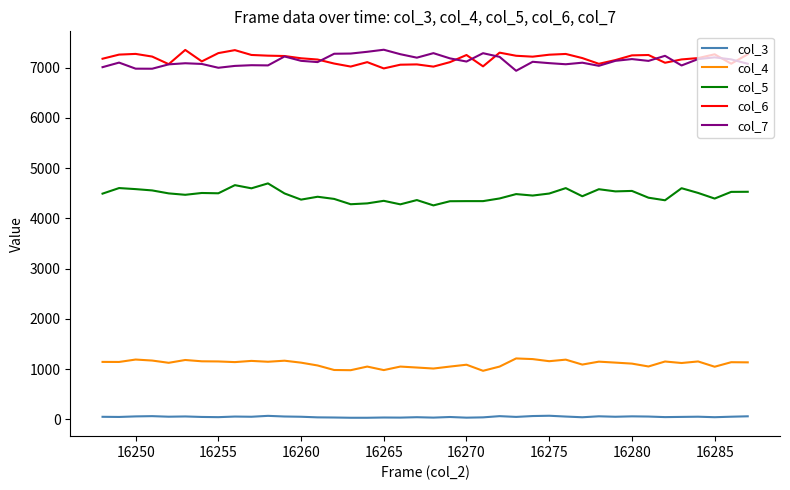

True or false: col_7 and col_4 intersect in this chart.

False